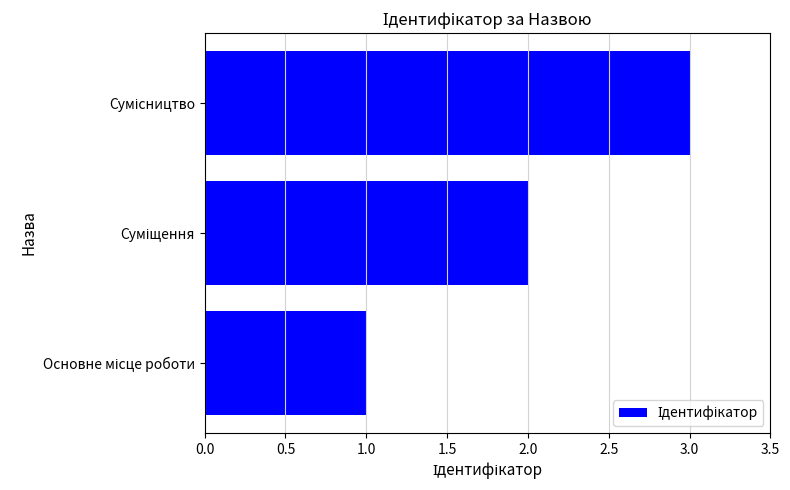

What is the sum of all values?

6